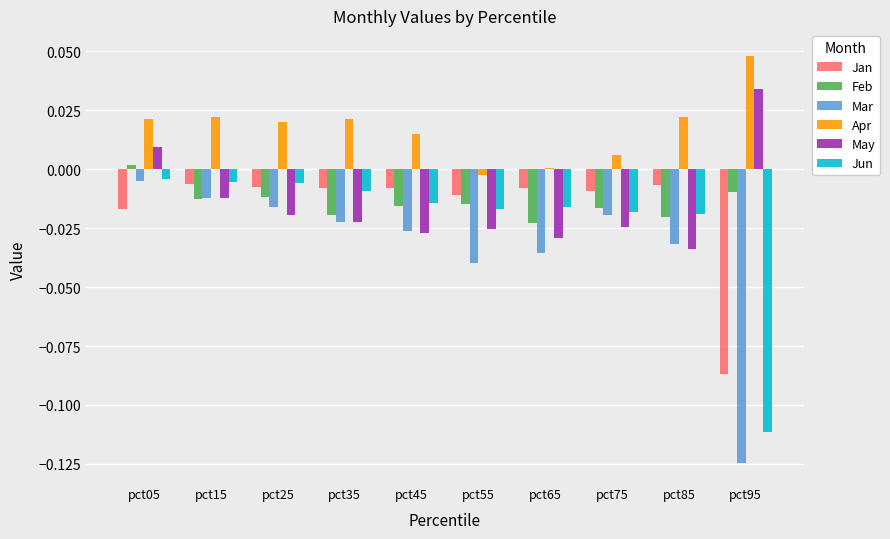

Which category has the highest value across all series?

pct95